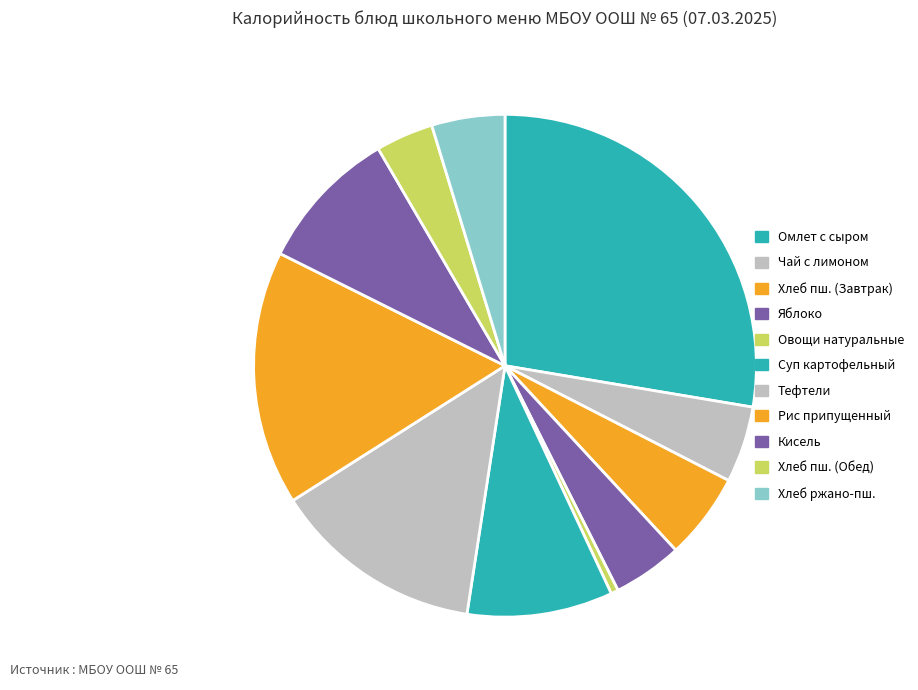

What is the largest slice in the pie chart?

Омлет с сыром